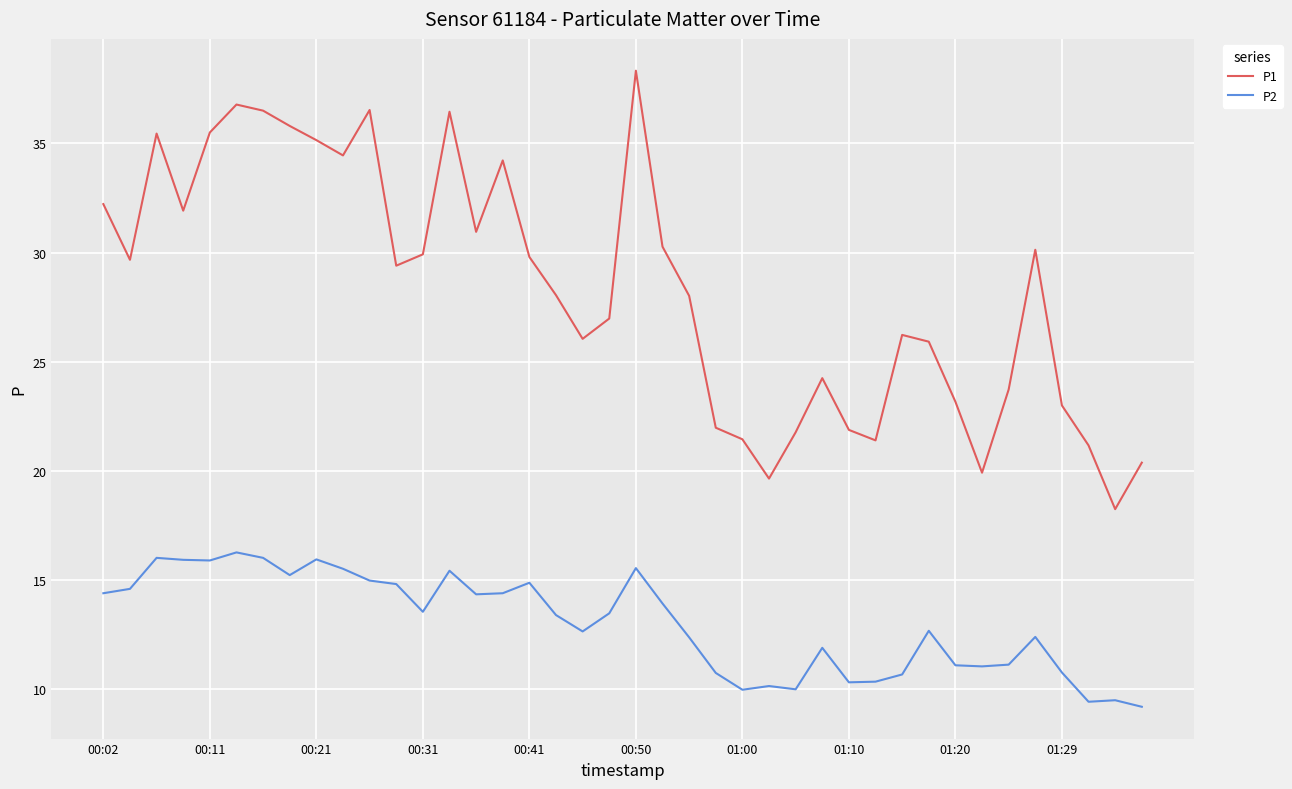

What is the average value of the P2 series?

13.0